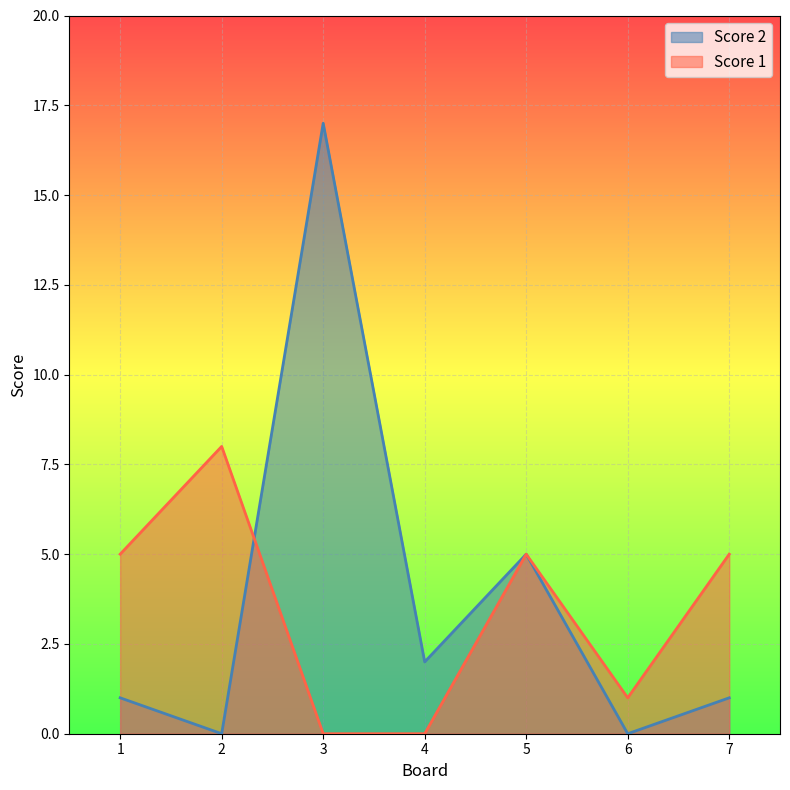

Where is the first local minimum for Score 2?

2